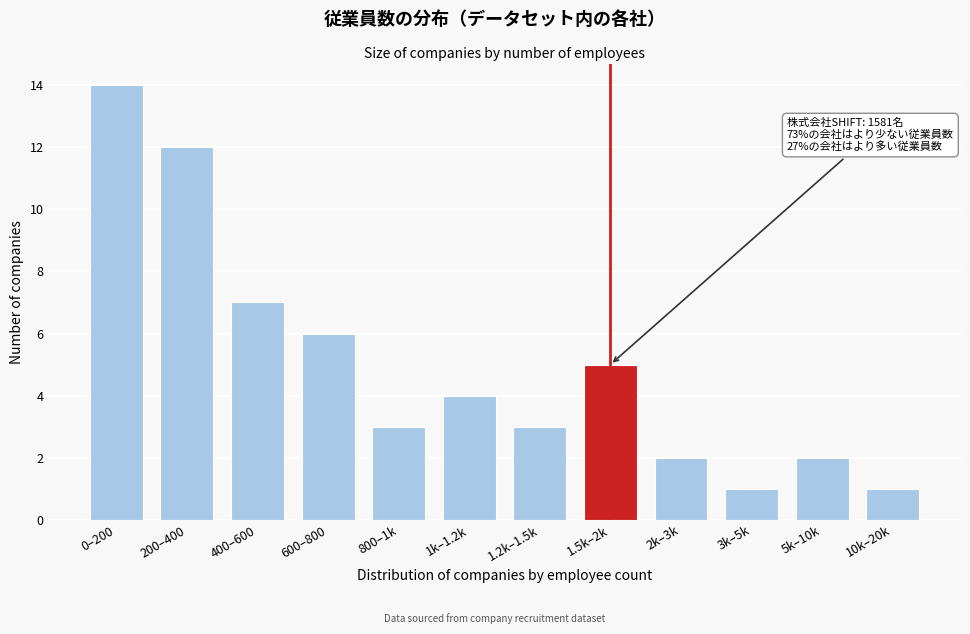

Reading left to right, transcribe all the data shown in this chart.

0–200=14	200–400=12	400–600=7	600–800=6	800–1k=3	1k–1.2k=4	1.2k–1.5k=3	1.5k–2k=5	2k–3k=2	3k–5k=1	5k–10k=2	10k–20k=1